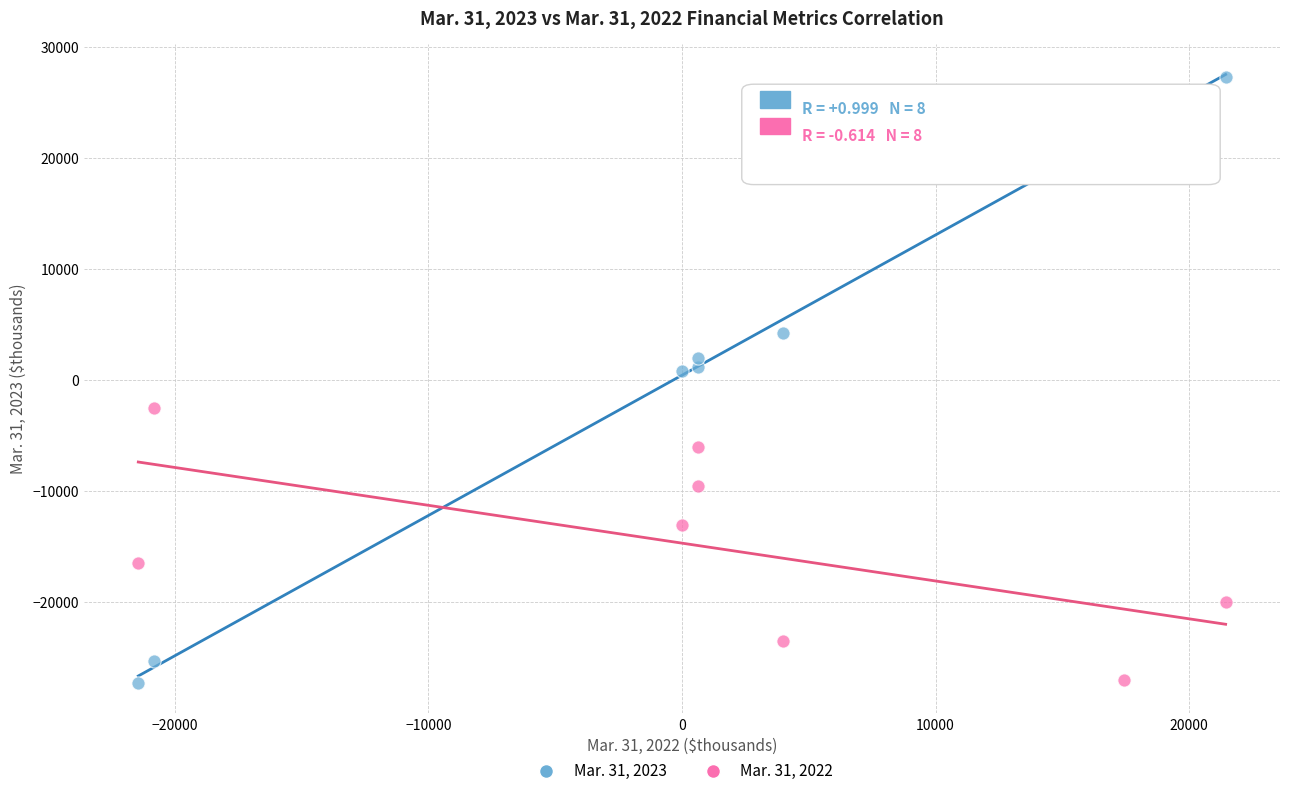

Which series has the largest Y range (max minus min)?

Mar. 31, 2023